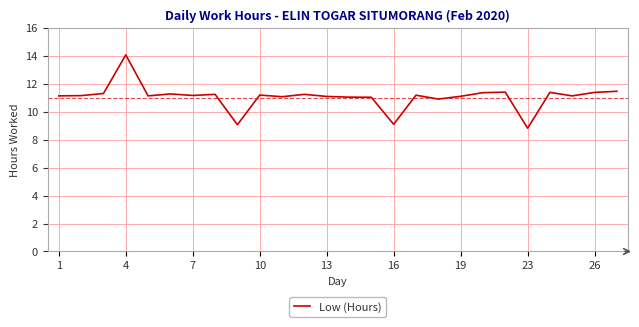

How many lines are shown in the chart?

1